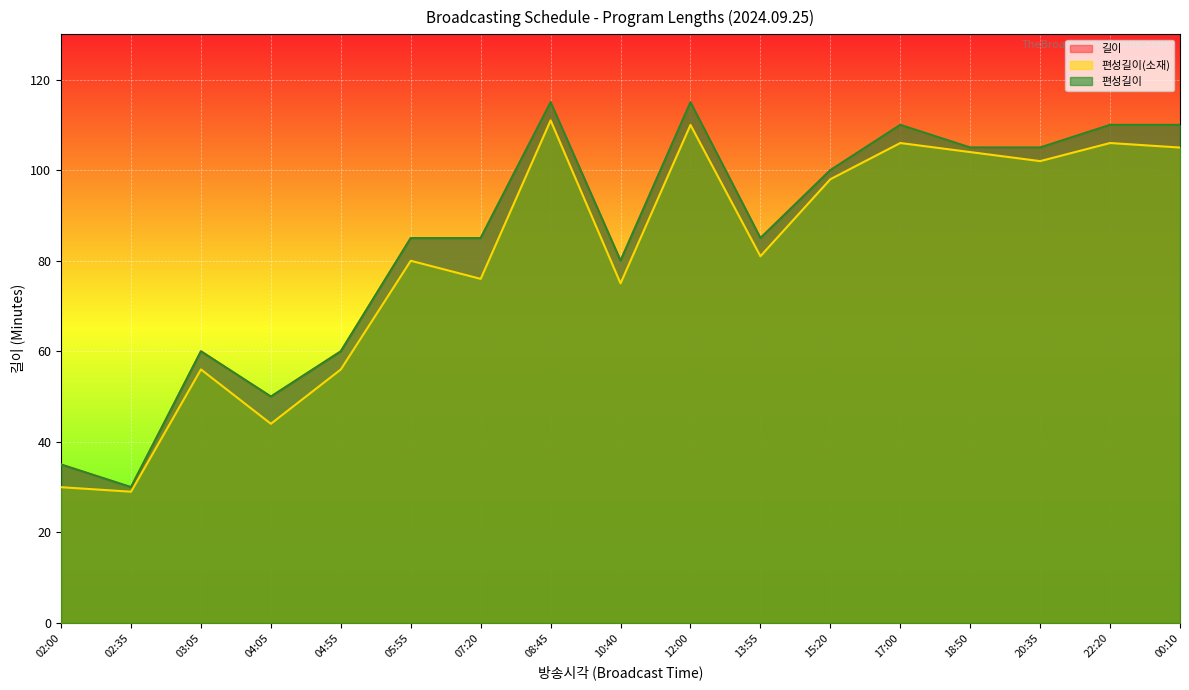

The 길이 series shows 45 at 13:55. True or false?

False